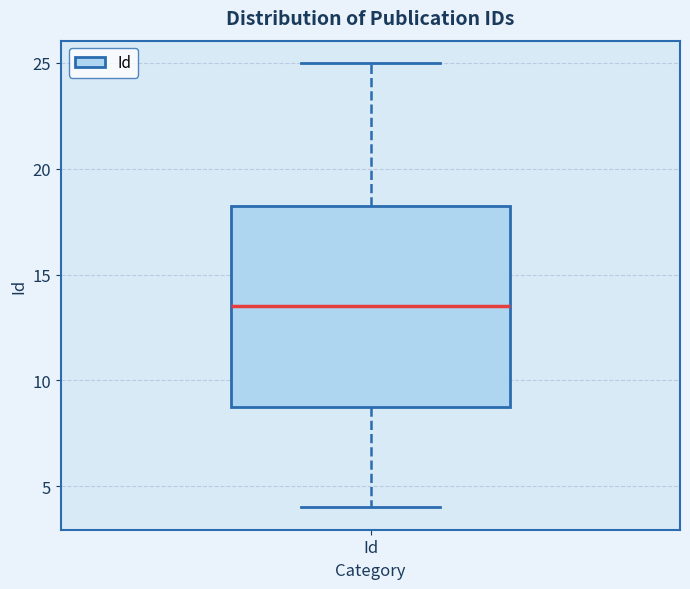

Where is the lower edge of the box for Id on the y-axis? The values are not printed on the chart, so give them approximately, as read against the axis.

9.0